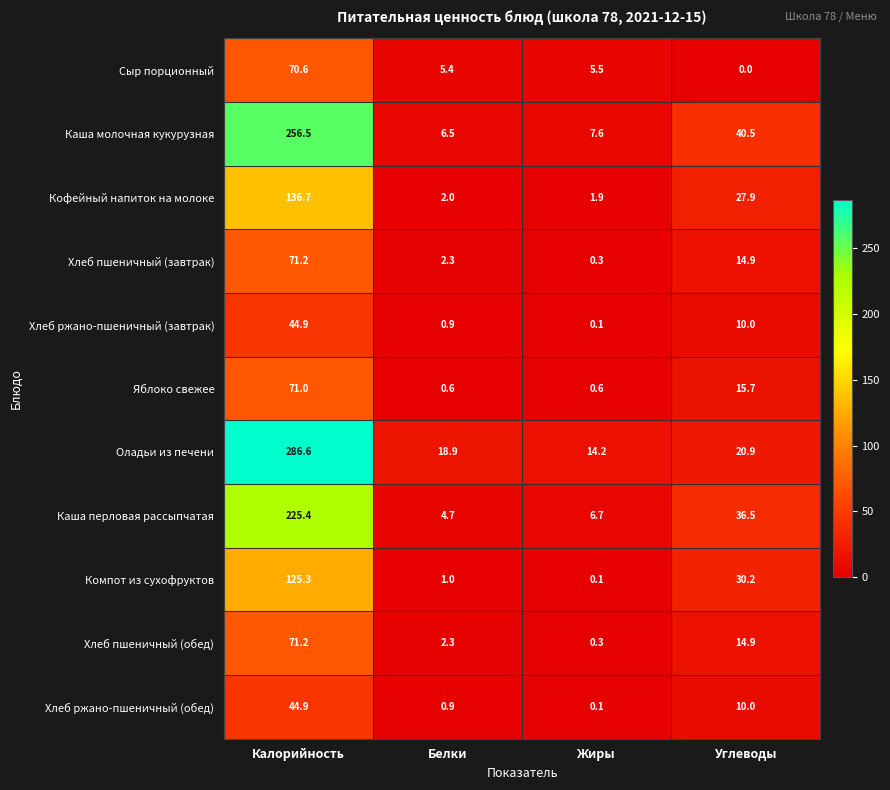

How many values in the Каша перловая рассыпчатая series are below 36?

2